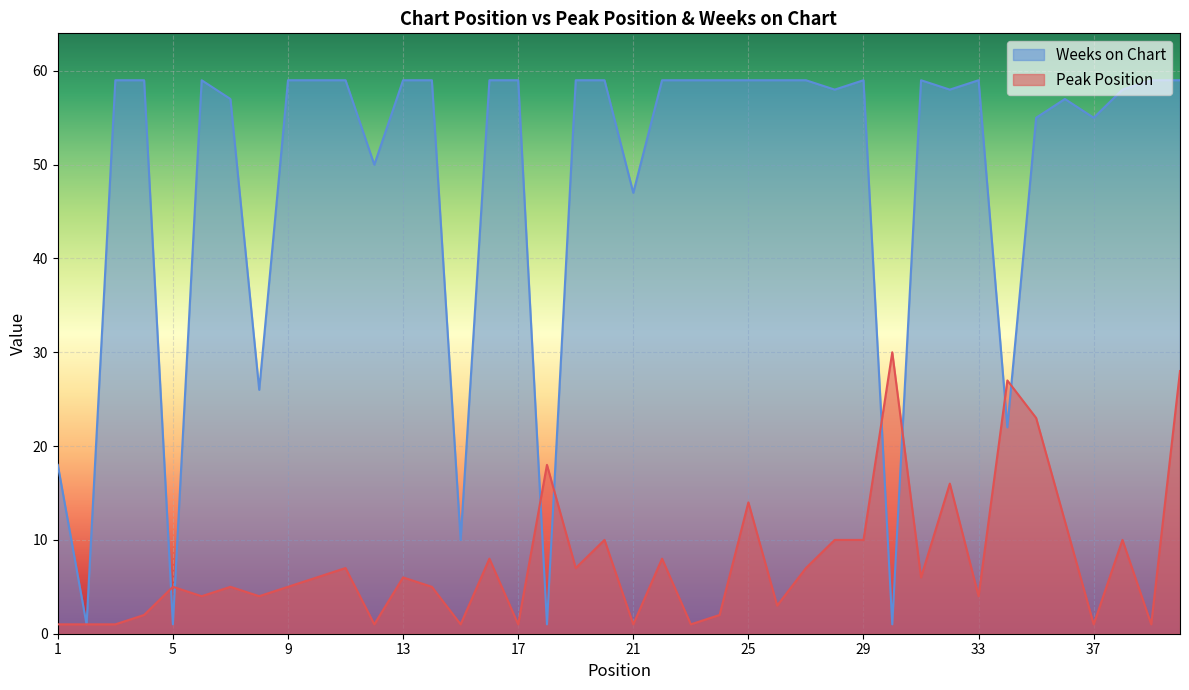

How many lines are shown in the chart?

2